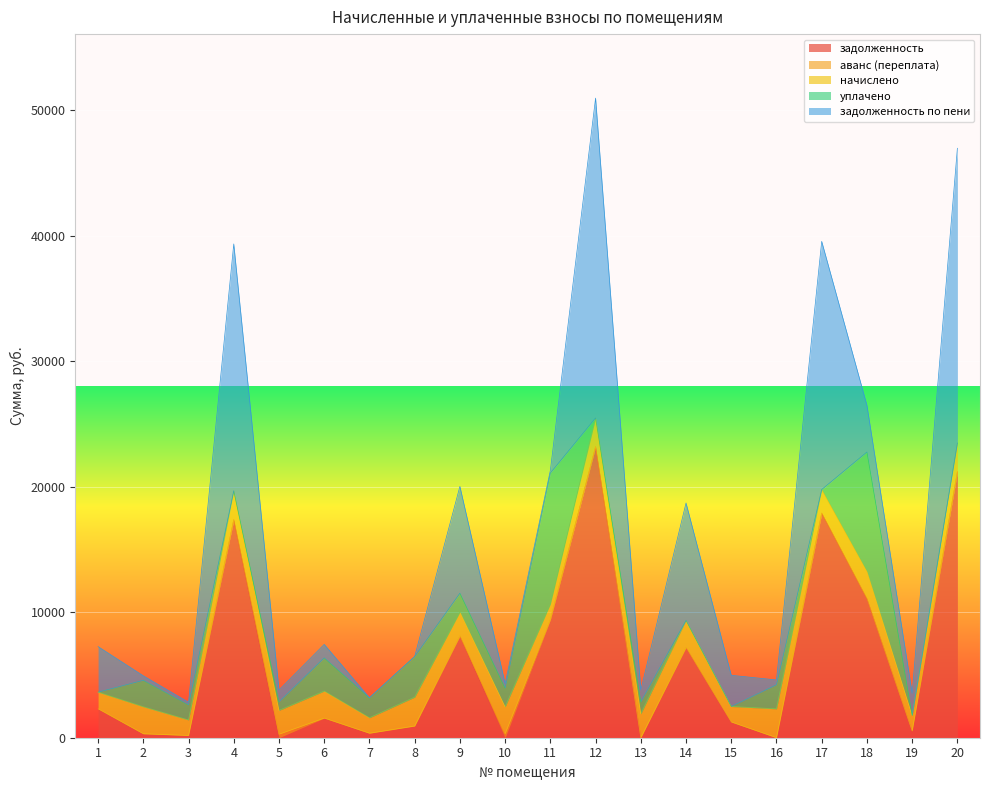

Which has a higher value, 19 or 8?

8